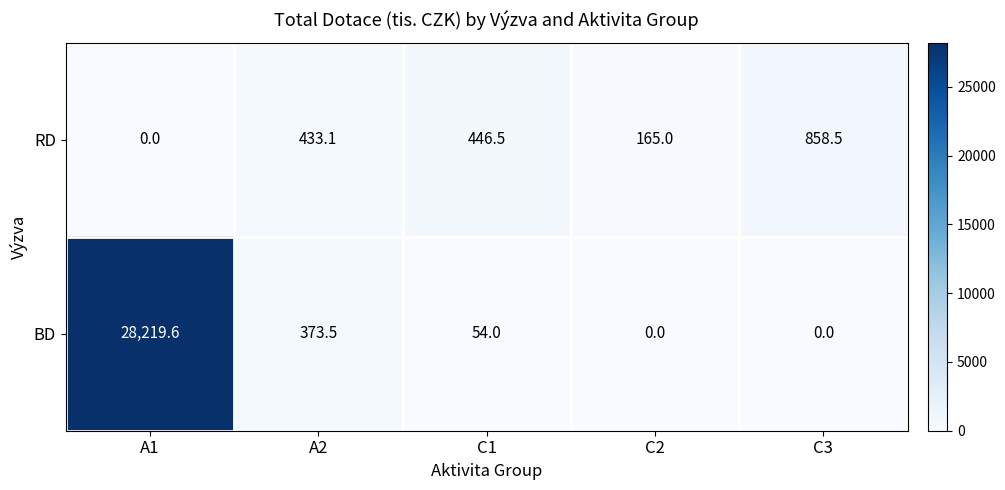

What is the difference between the maximum and minimum values in the BD series?

28219.6